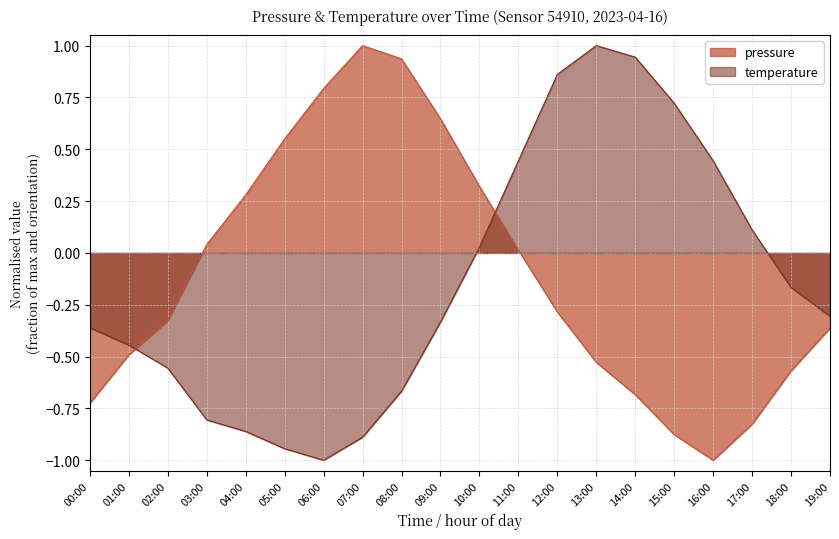

What is the greatest value displayed?

1.0